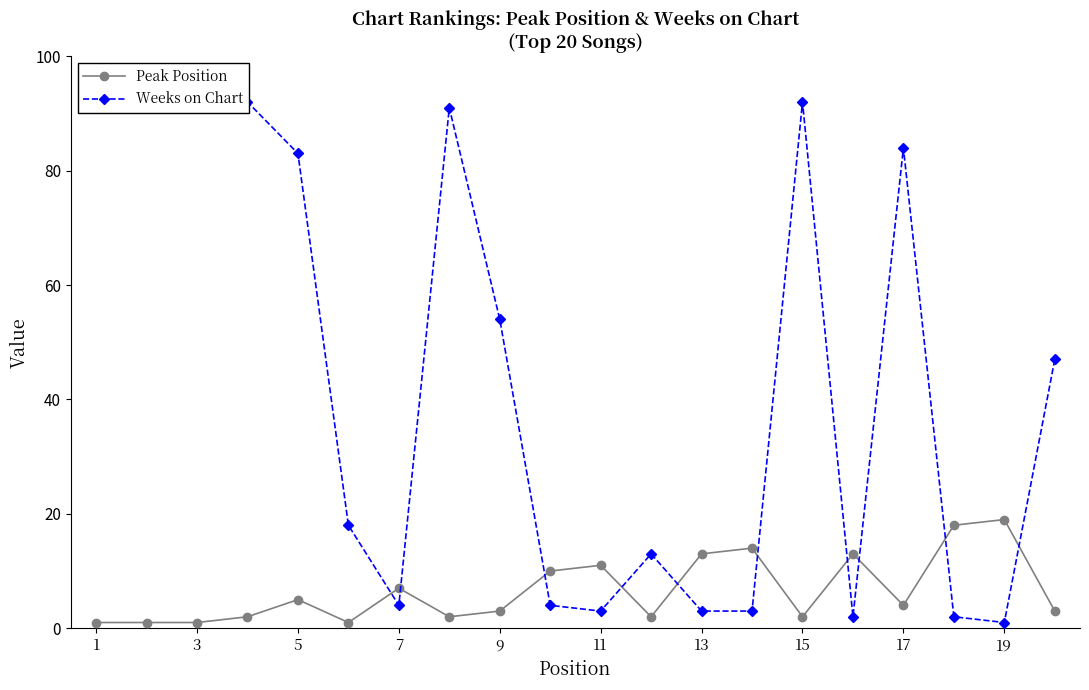

What is the difference between the highest and lowest values at 13?

3